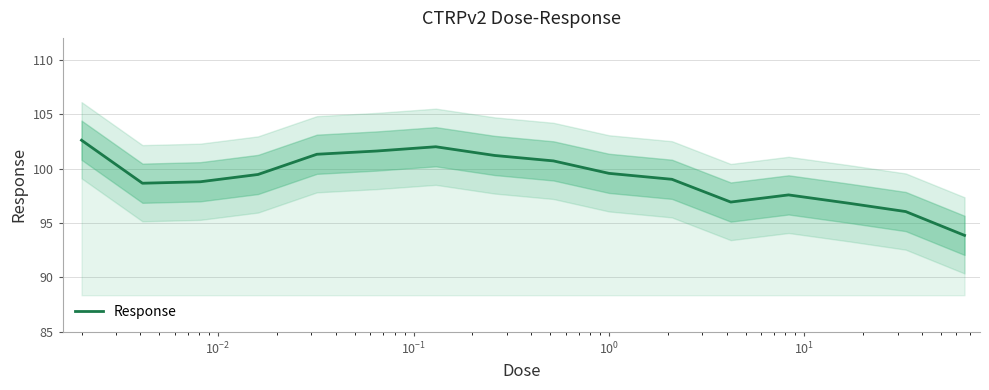

What is the average value?

99.1